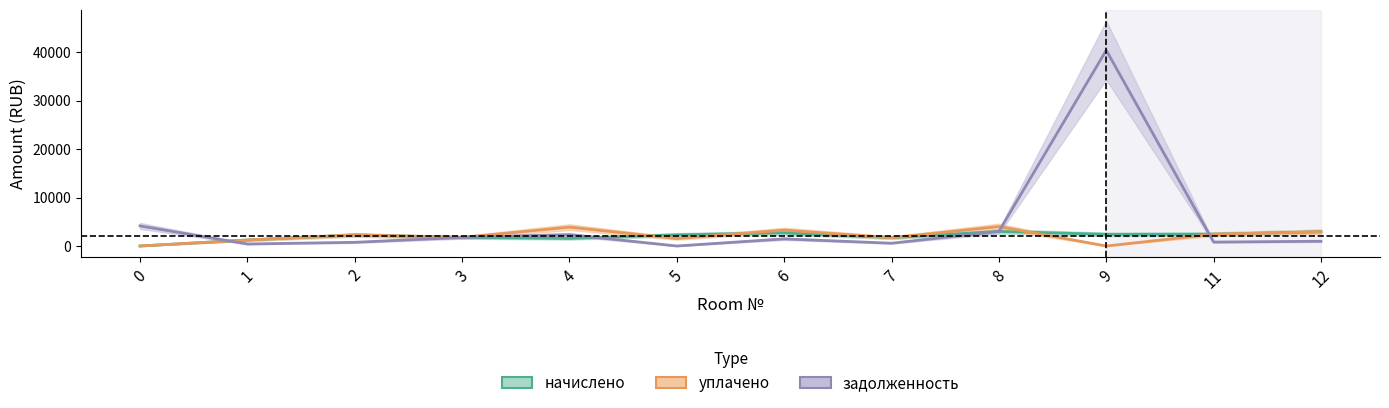

How many lines are shown in the chart?

3